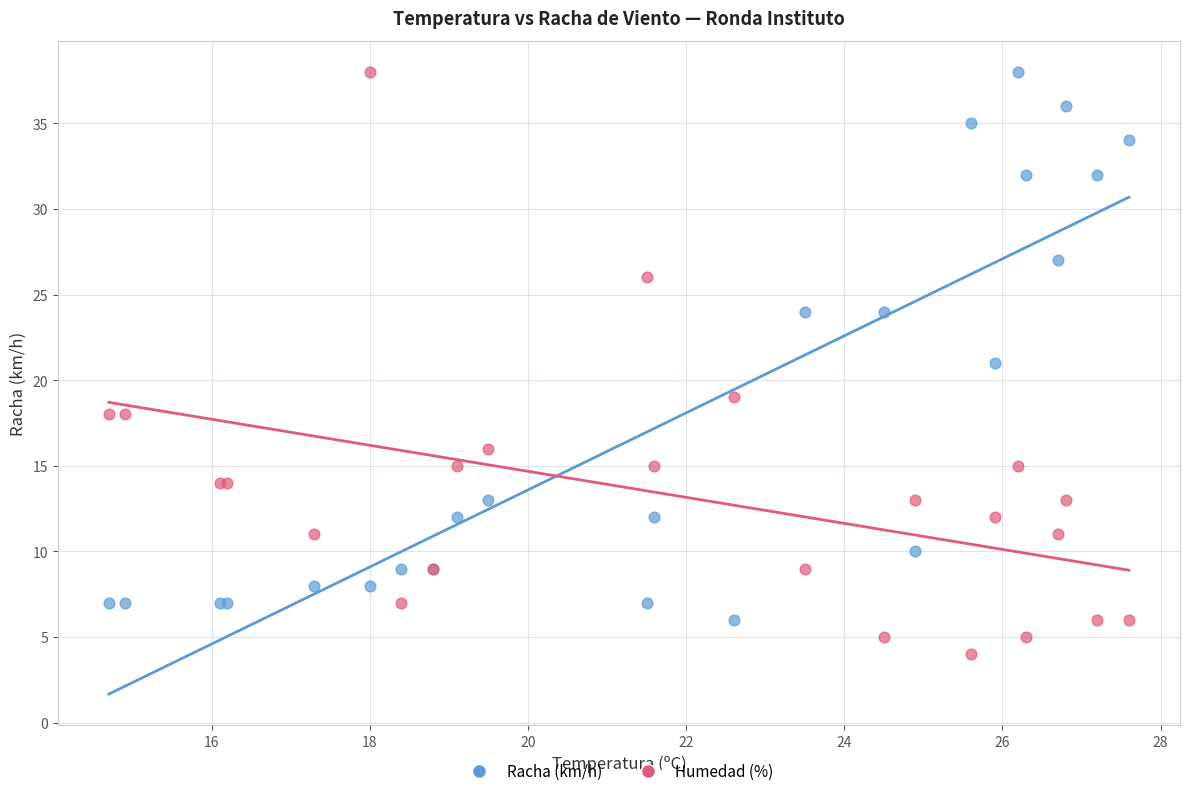

Which series reaches the minimum Y coordinate?

Humedad (%)